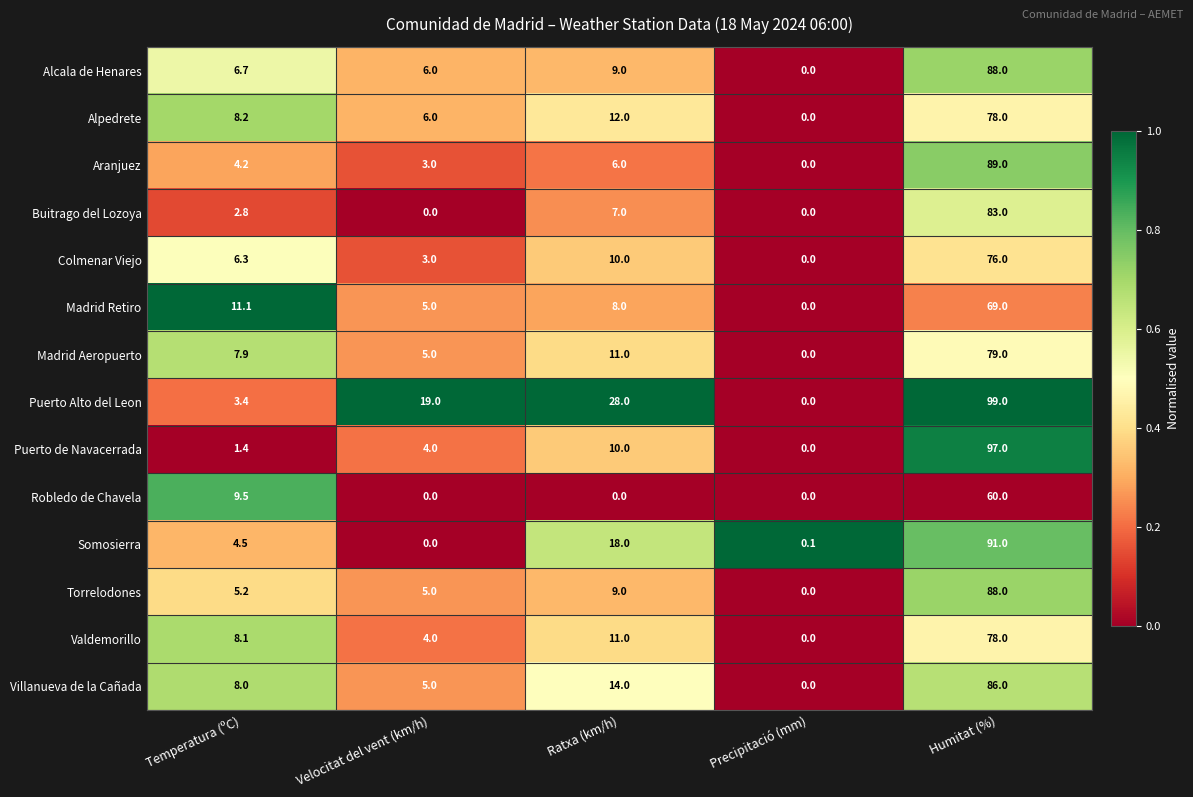

What is the total value across all series at Velocitat del vent (km/h)?

65.0